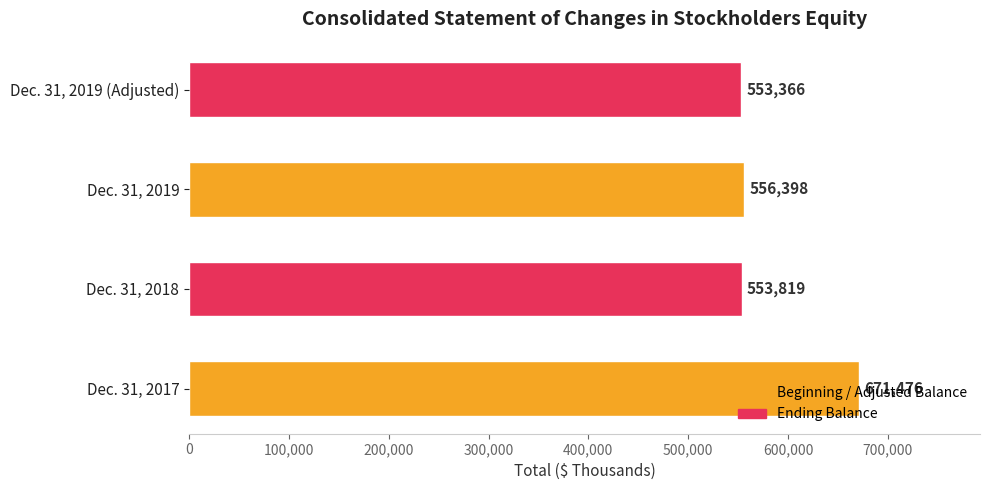

What is the minimum value shown in the chart?

553366